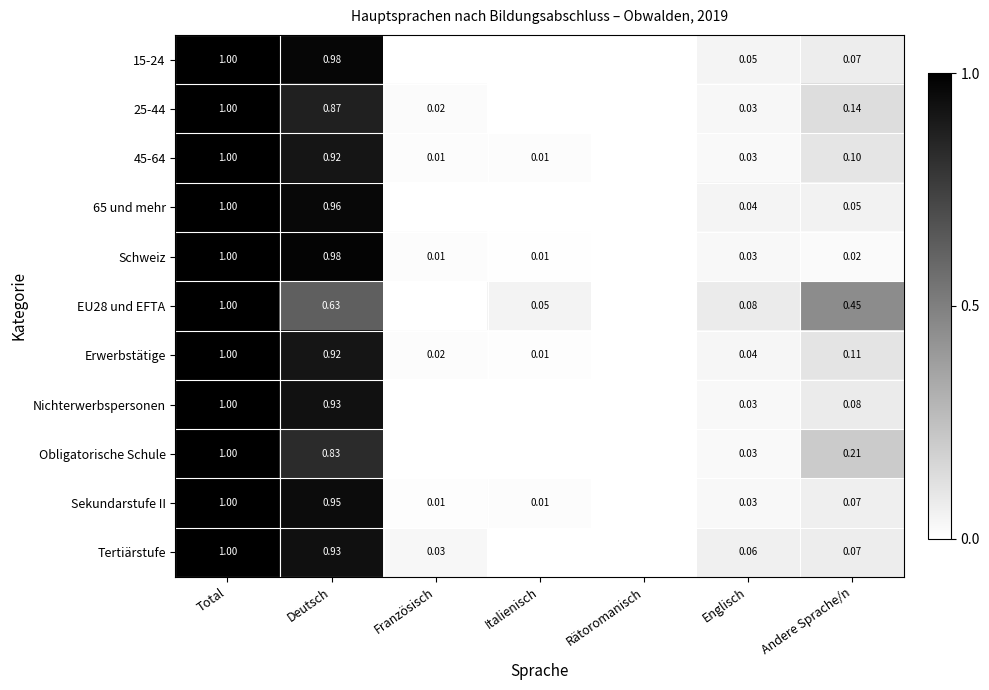

What is the total value across all series at Italienisch?

0.1